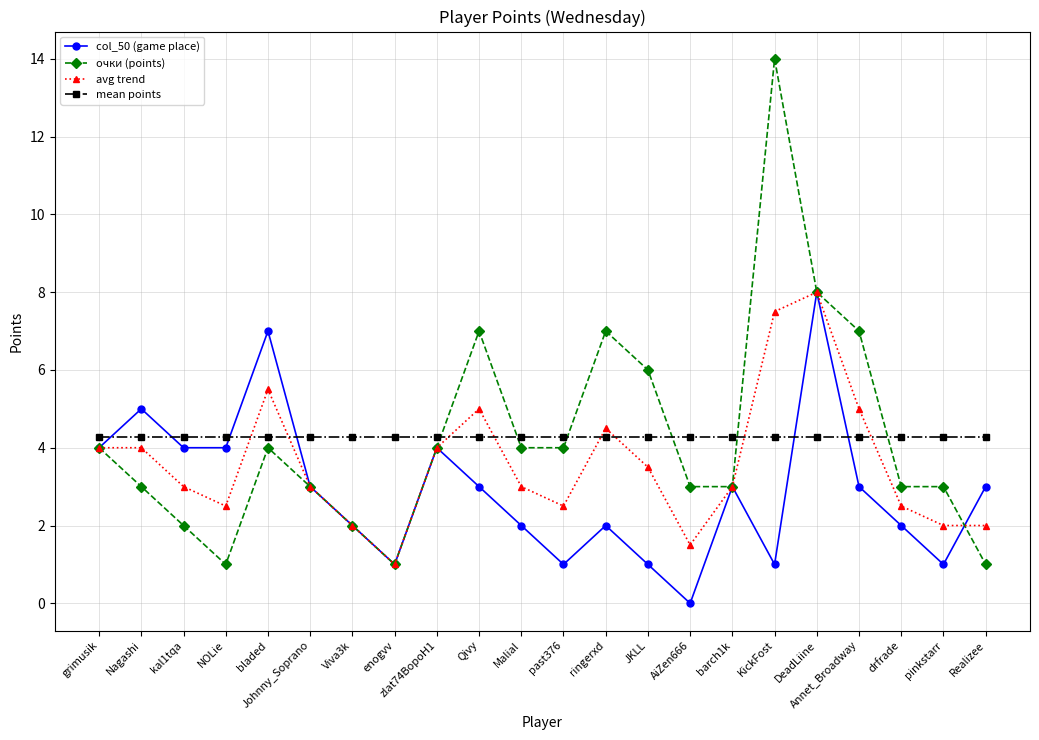

At which label does avg trend first exceed 3?

grimusik